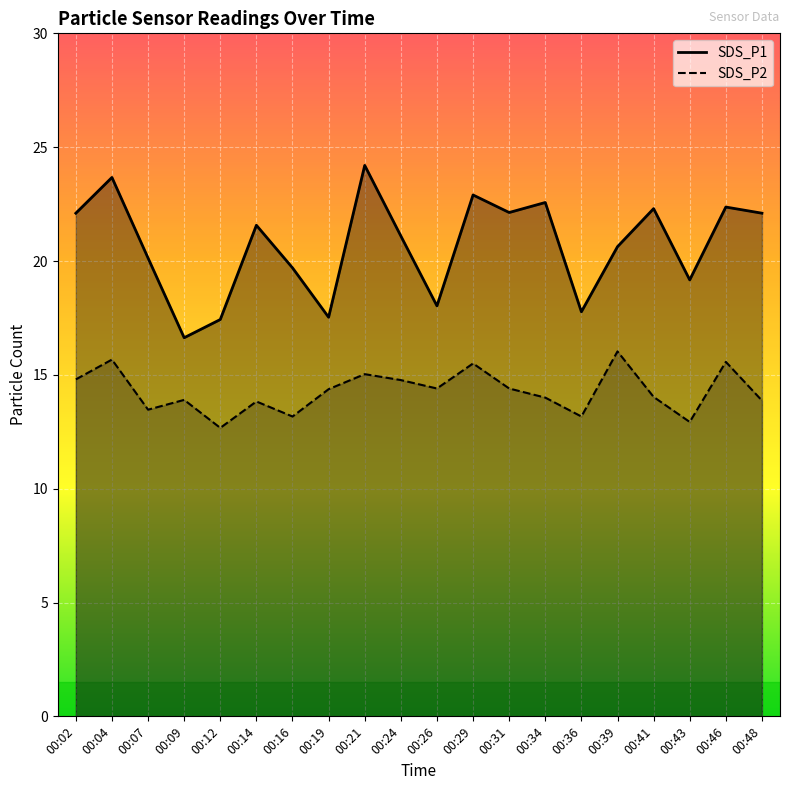

True or false: SDS_P1 and SDS_P2 intersect in this chart.

False